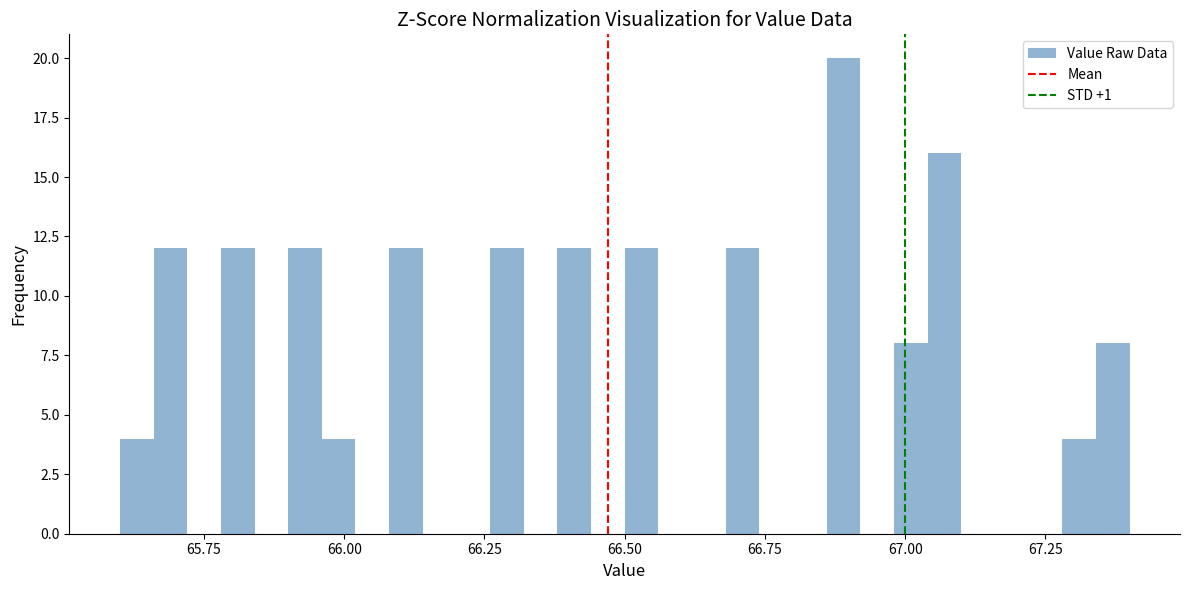

Around what value on the x-axis is the tallest bar? Give the approximate position of its centre, as read against the axis.

66.90